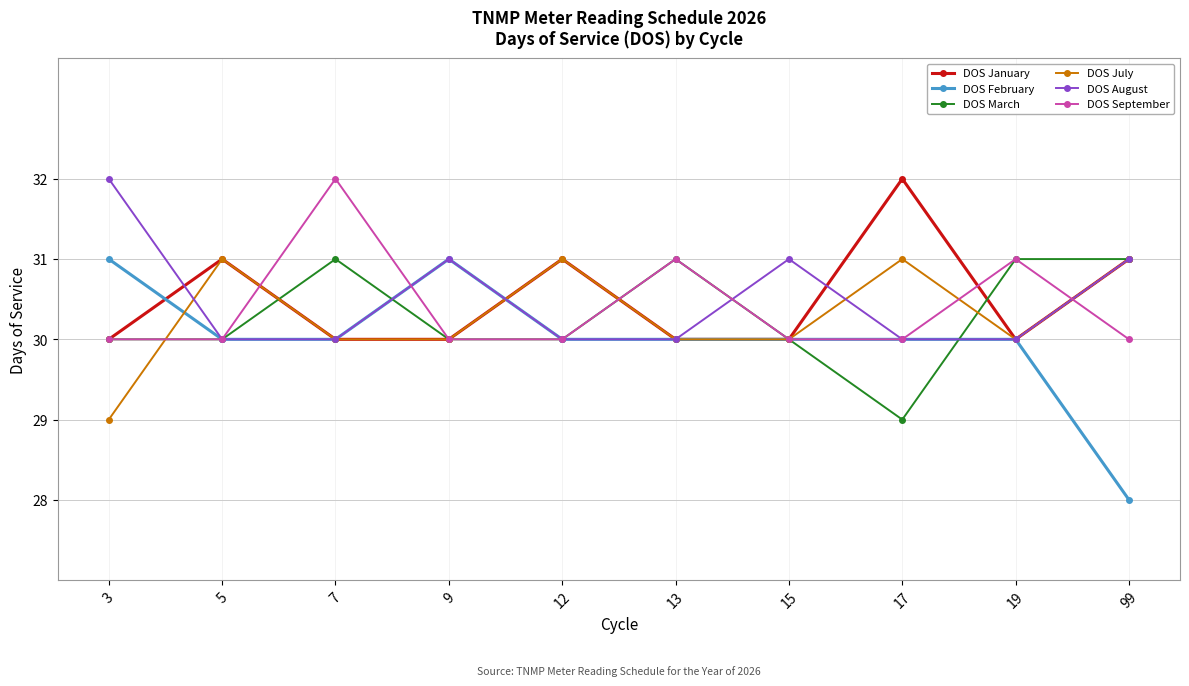

How many DOS February values are between 30 and 31?

9